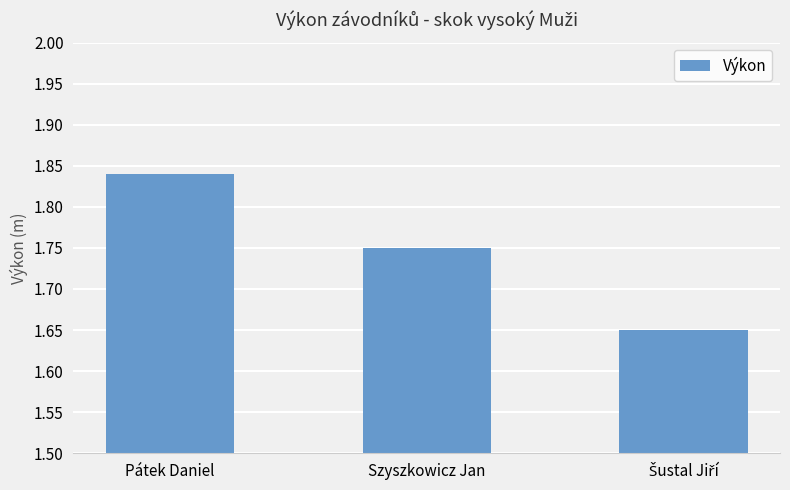

Which label corresponds to the largest value in the chart?

Pátek Daniel